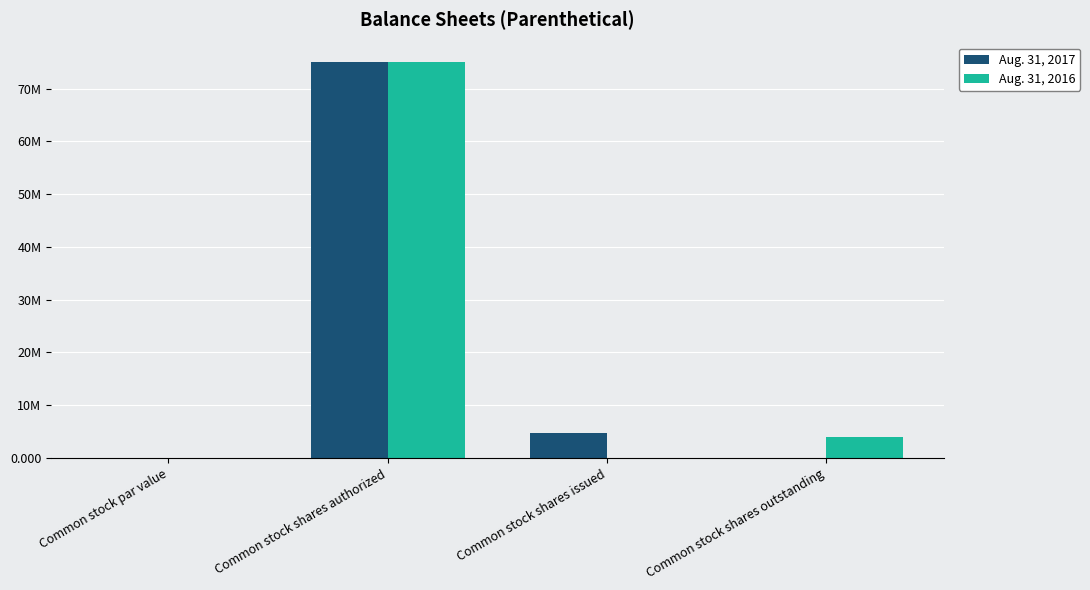

Are the bars horizontal?

No